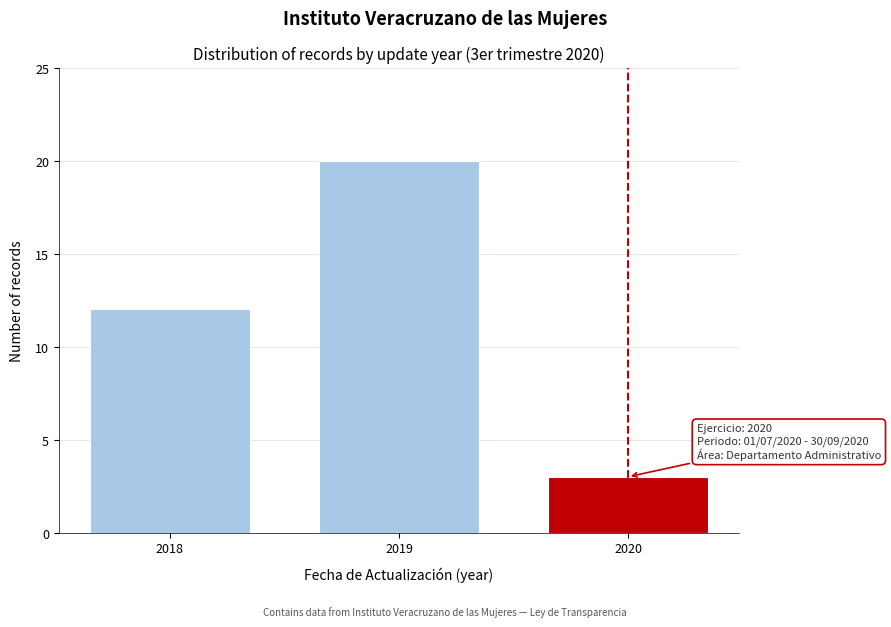

Reading left to right, what are all the values shown in this chart?

12	20	3